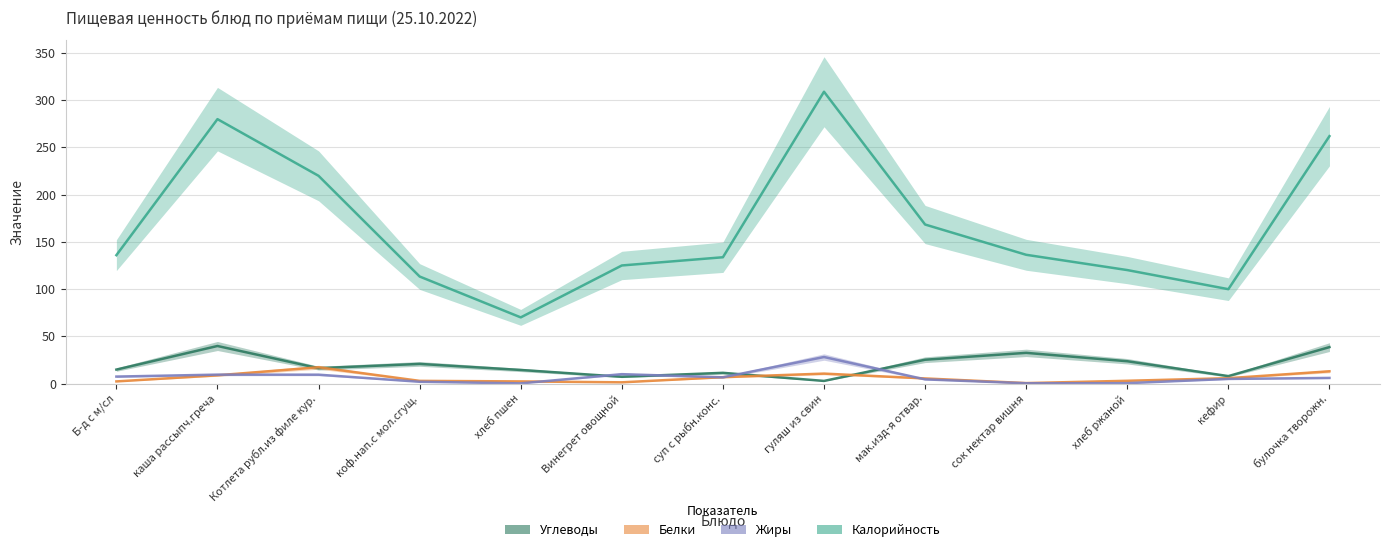

What is the label of the 5th point from the left?

хлеб пшен